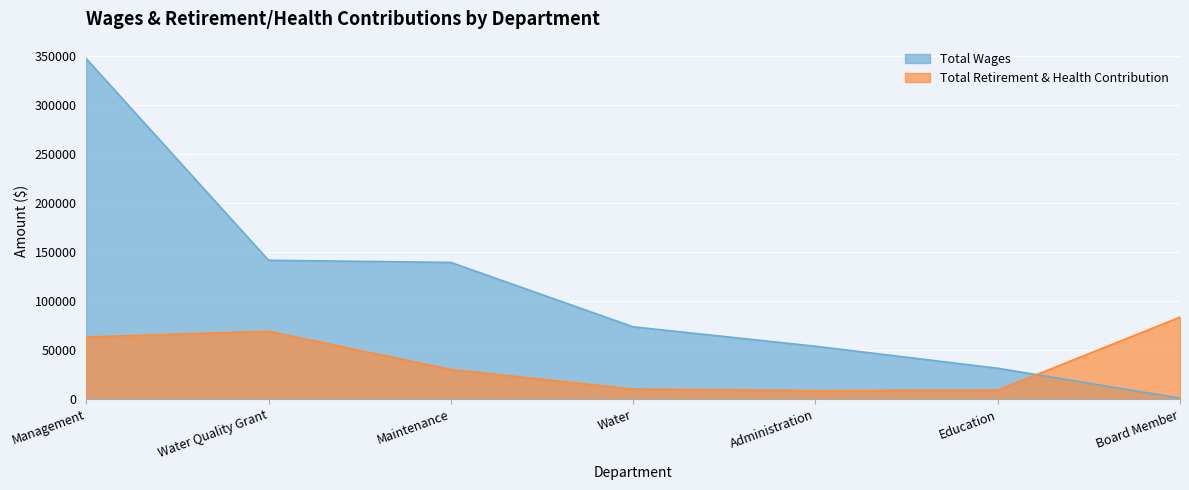

Rank the series by their average value, from lowest to highest.

Total Retirement & Health Contribution, Total Wages